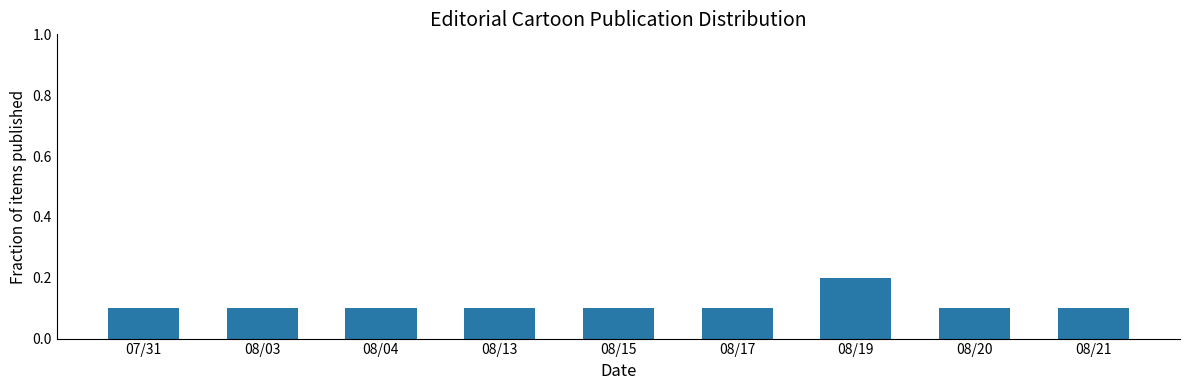

Are the bars horizontal?

No